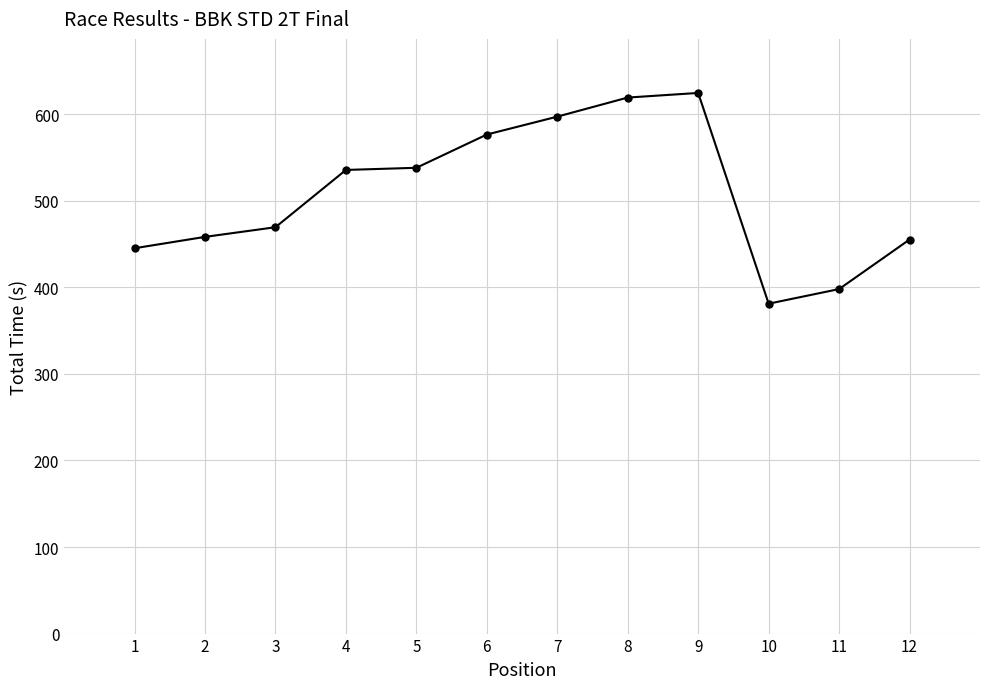

What is the difference between the values at 2 and 10?

77.2